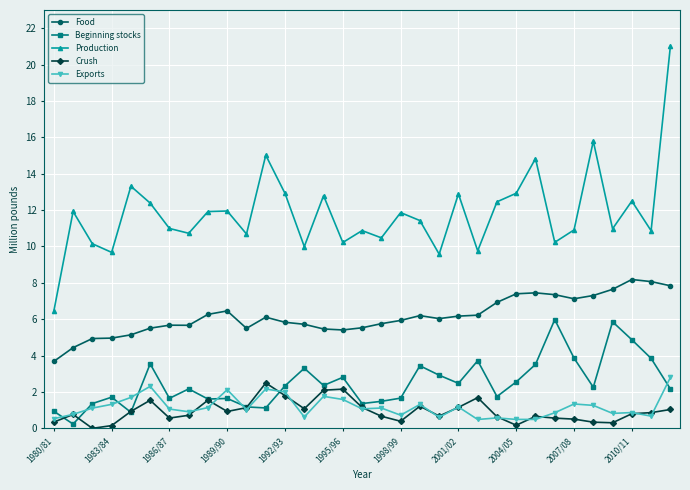

What is the value of the Beginning stocks point at the 13th from the left?

2.3